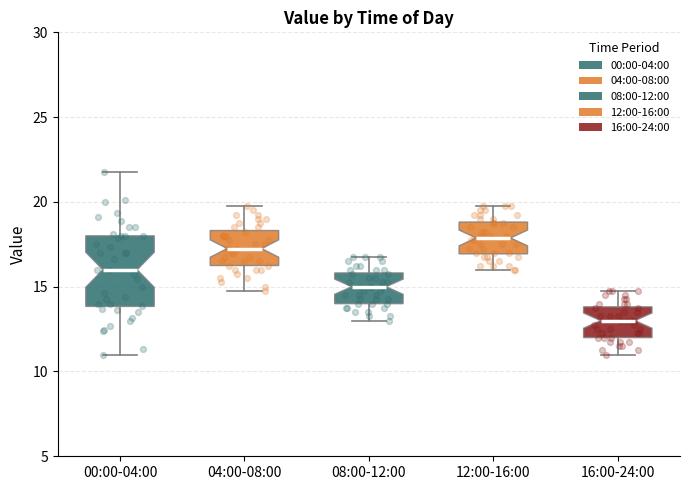

Which box has the highest median line?

12:00-16:00